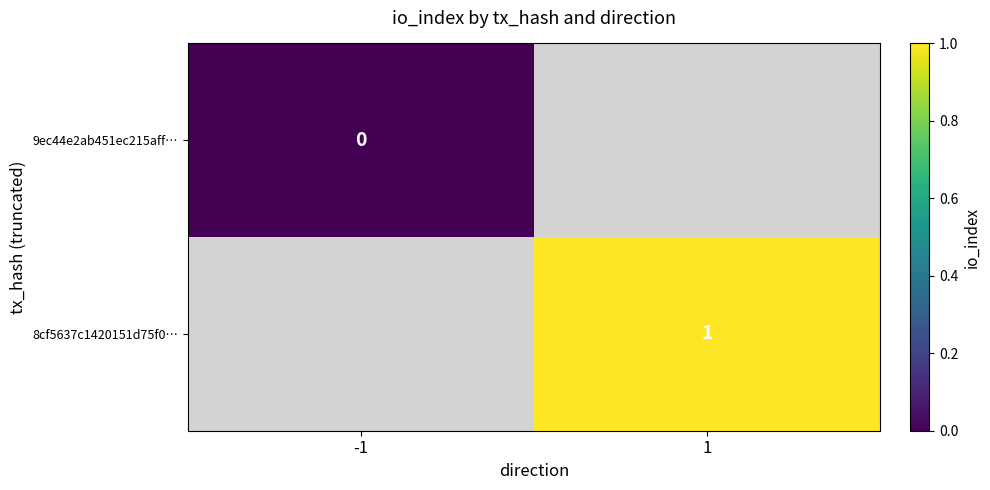

How many categories are shown in the chart?

2